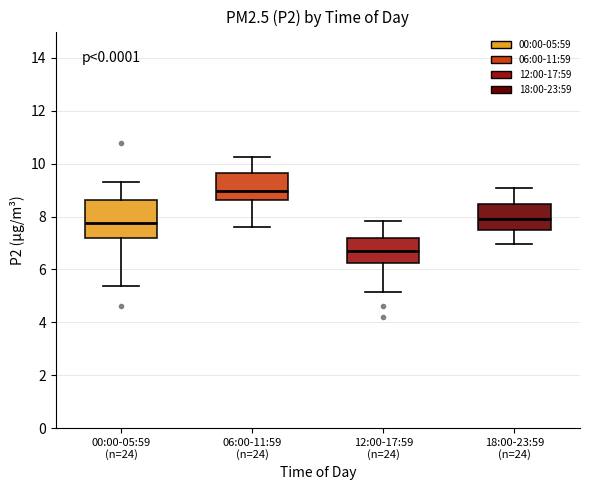

Reading left to right, read every box against the y-axis: the position of its median line, the range the box covers, and the ends of its whiskers. The values are not printed on the chart, so give them approximately, as read against the axis.

00:00-05:59 (n=24): median 7.8, box 7.2 to 8.6, whiskers 5.4 to 9.4
06:00-11:59 (n=24): median 9.0, box 8.6 to 9.6, whiskers 7.6 to 10.2
12:00-17:59 (n=24): median 6.6, box 6.2 to 7.2, whiskers 5.2 to 7.8
18:00-23:59 (n=24): median 8.0, box 7.4 to 8.4, whiskers 7.0 to 9.2